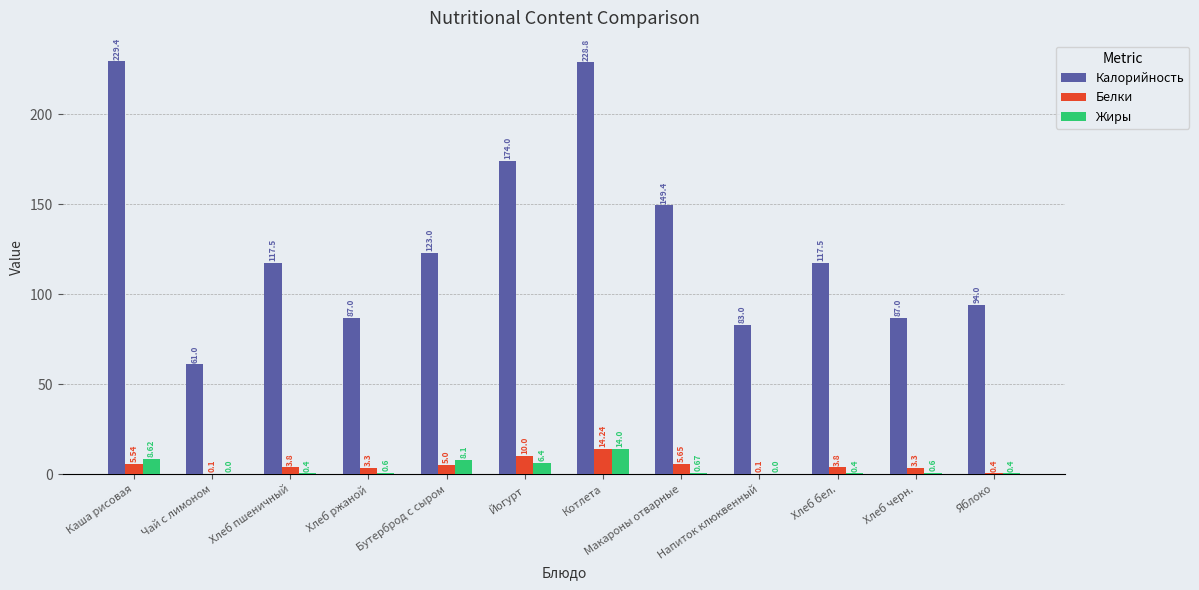

What is the sum of all Белки values?

55.2